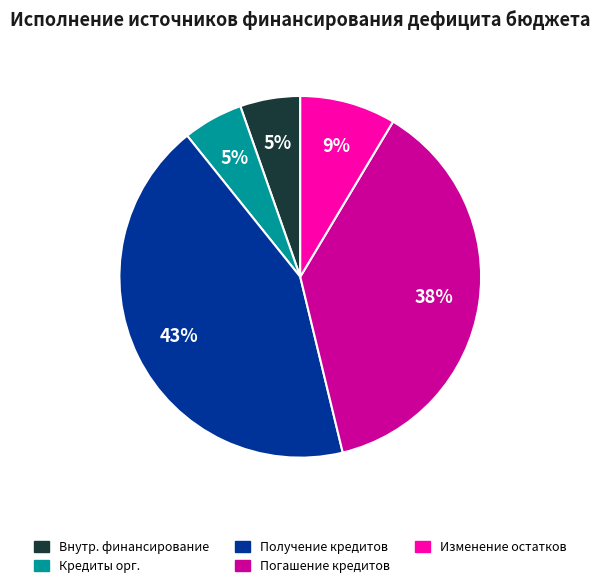

To the nearest percent, what is the difference between the largest and smallest slice percentages?

38%